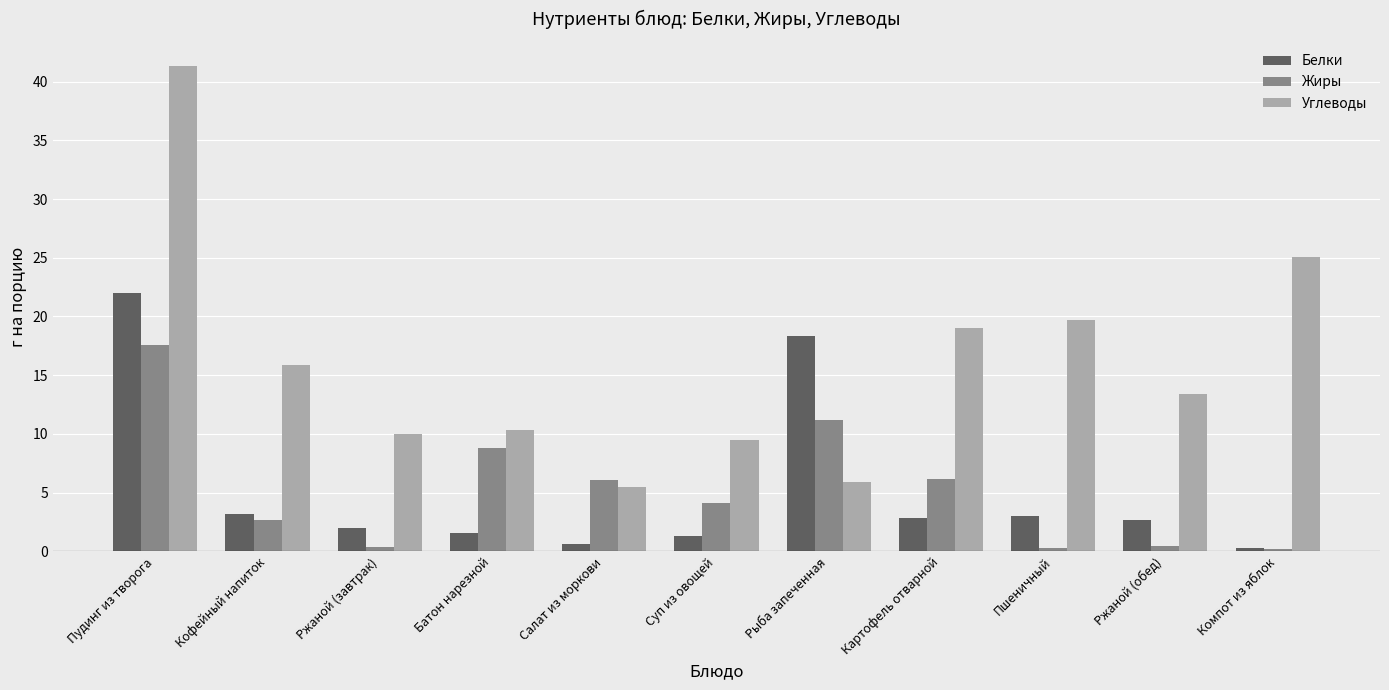

Is it true that Жиры equals 1.2 at Кофейный напиток?

False